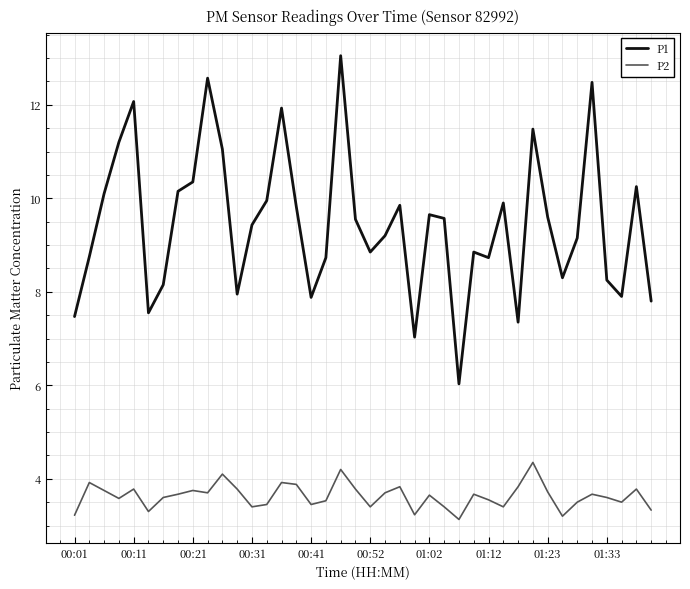

Which series has the largest total across all categories?

P1